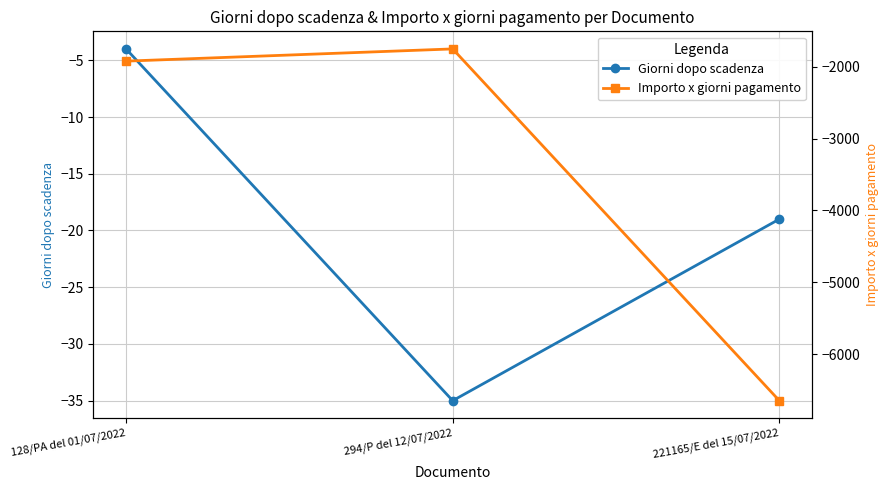

Reading right to left, extract all data points from this chart.

Giorni dopo scadenza: -19	-35	-4
Importo x giorni pagamento: -6650	-1750	-1920